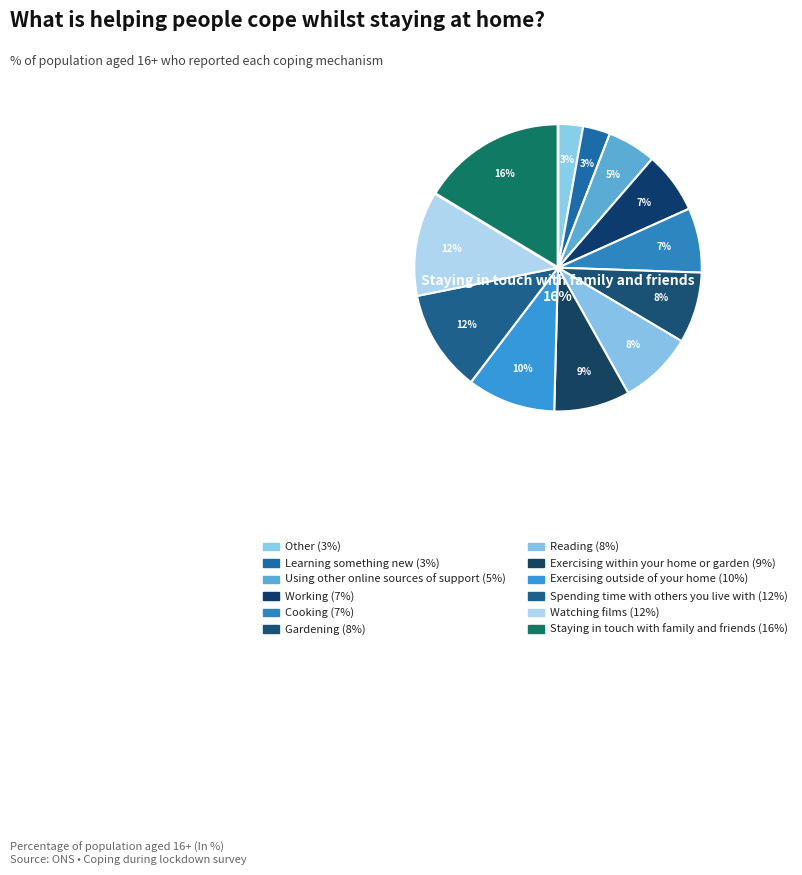

Is Exercising within your home or garden the majority of the pie?

No